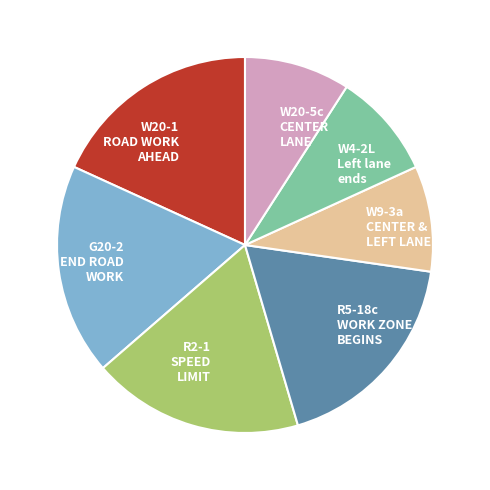

Does any single category account for the majority?

No